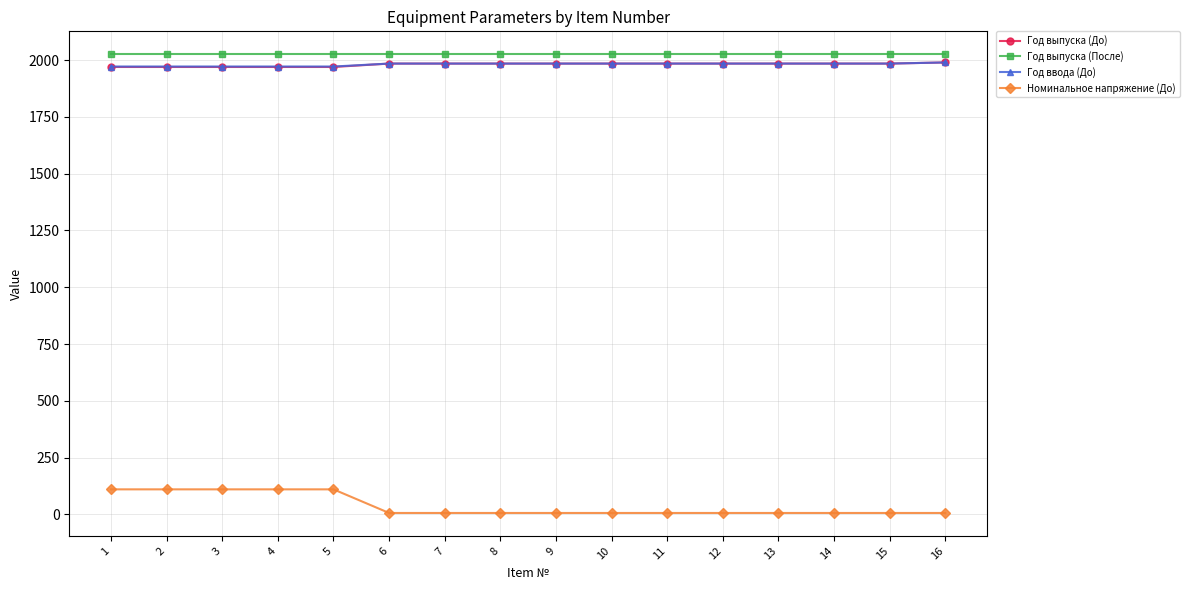

Does the chart display data point markers on the line(s)?

Yes